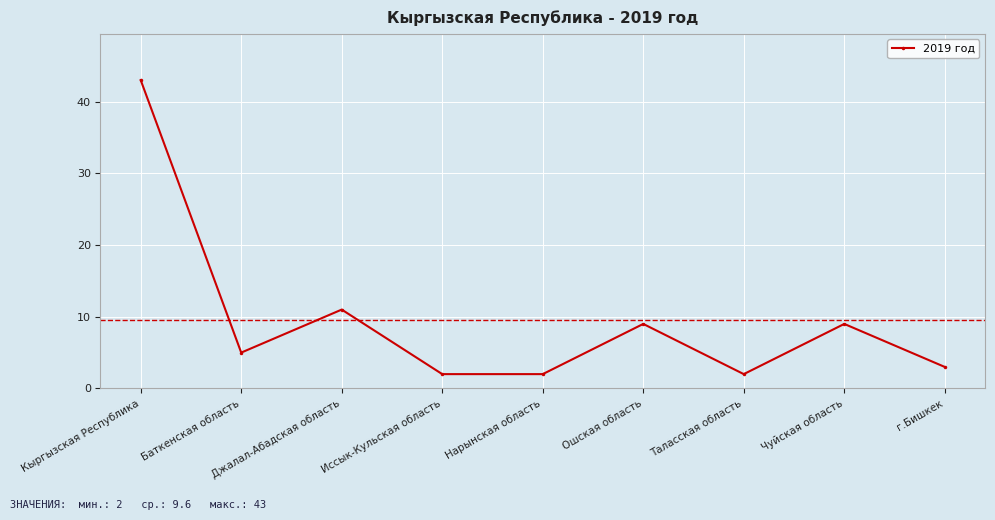

At which category does the data reach its first local peak?

Джалал-Абадская область